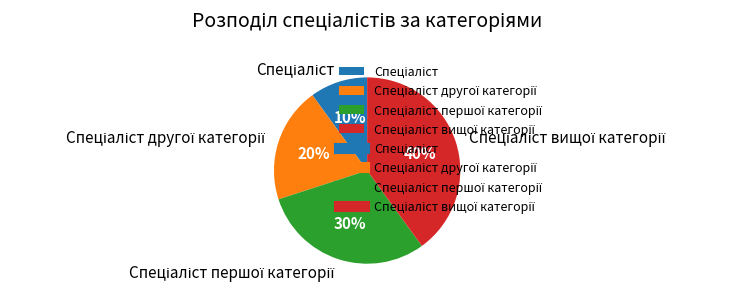

Does any single category account for the majority?

No